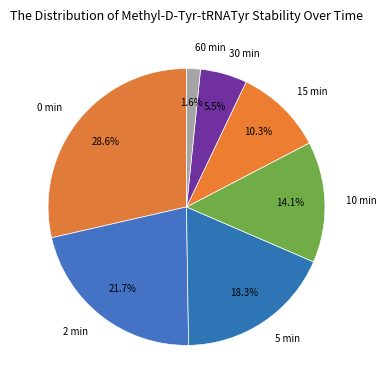

What percentage is the 0 min slice, to the nearest percent?

29%